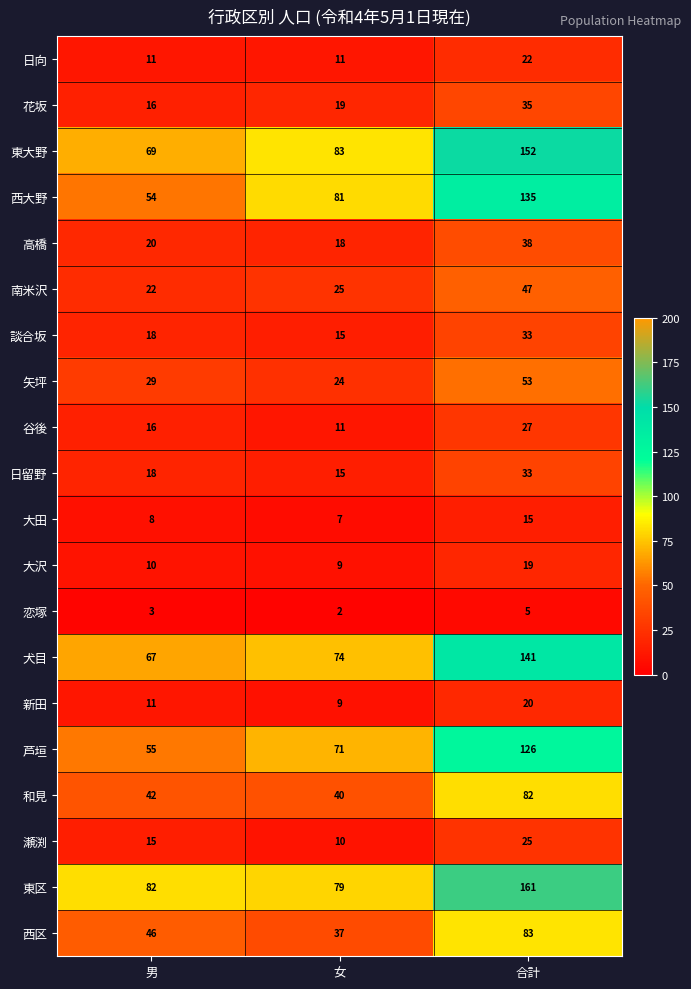

What is the difference between the highest and lowest values at 男?

79